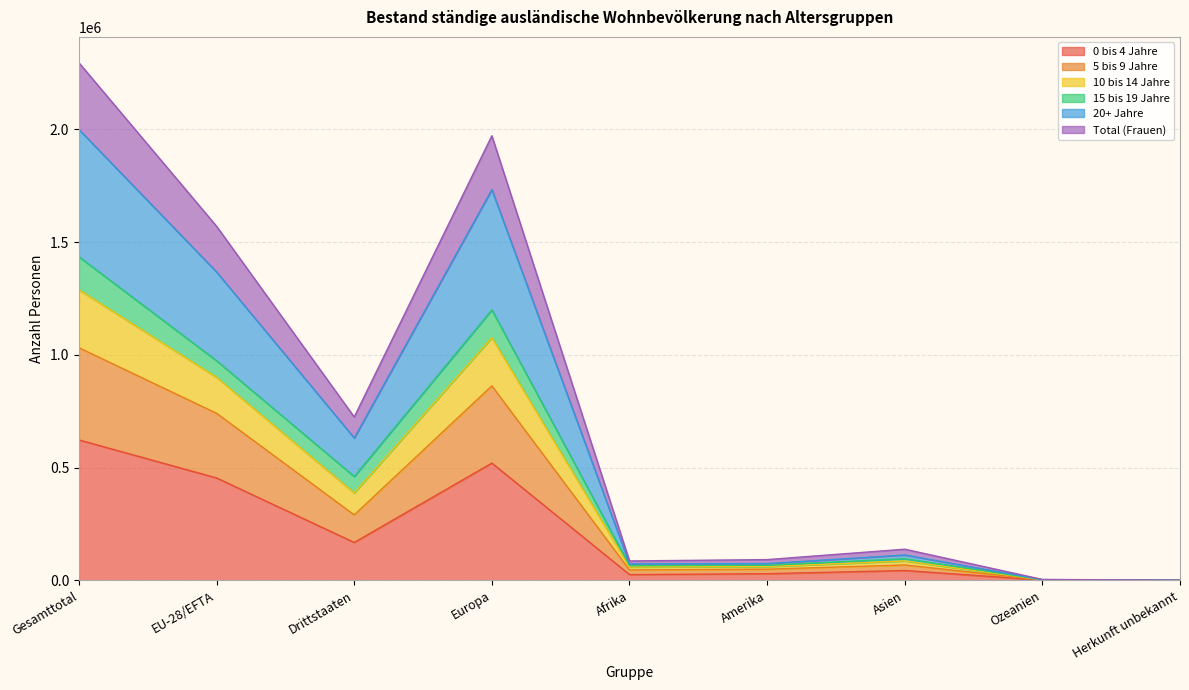

The 20+ Jahre series shows 74757 at Amerika. True or false?

True